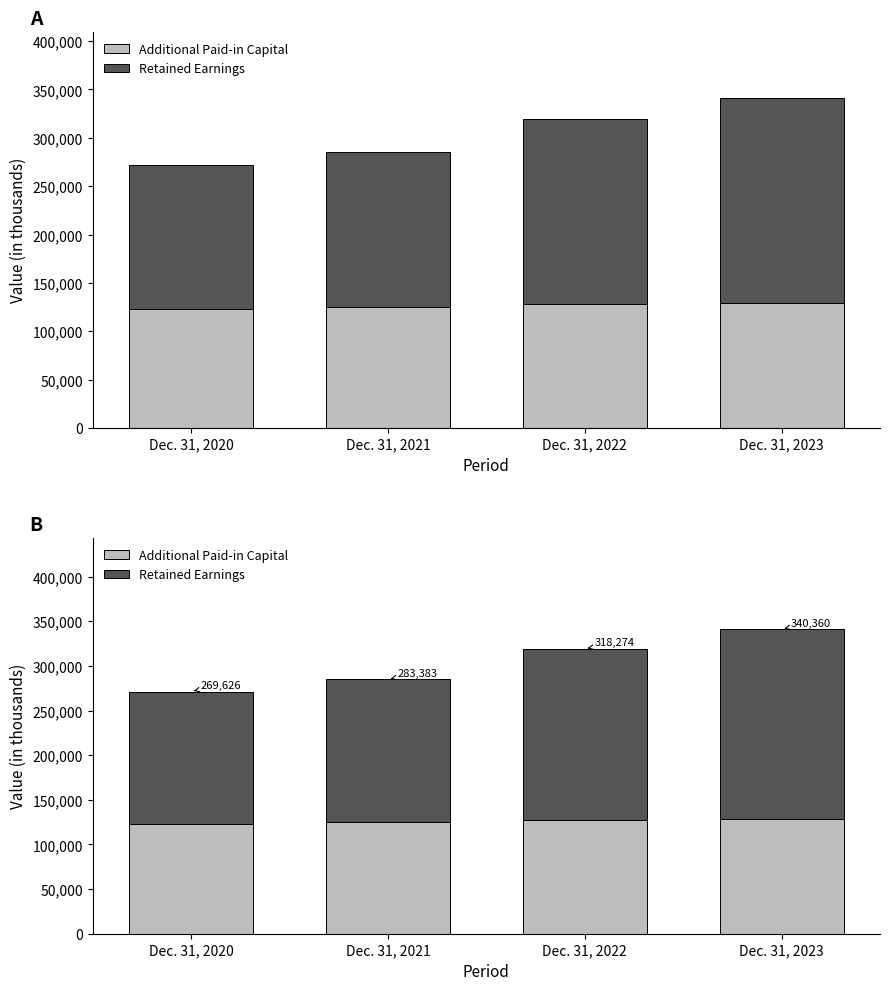

What is the highest value of the Additional Paid-in Capital series?

129095